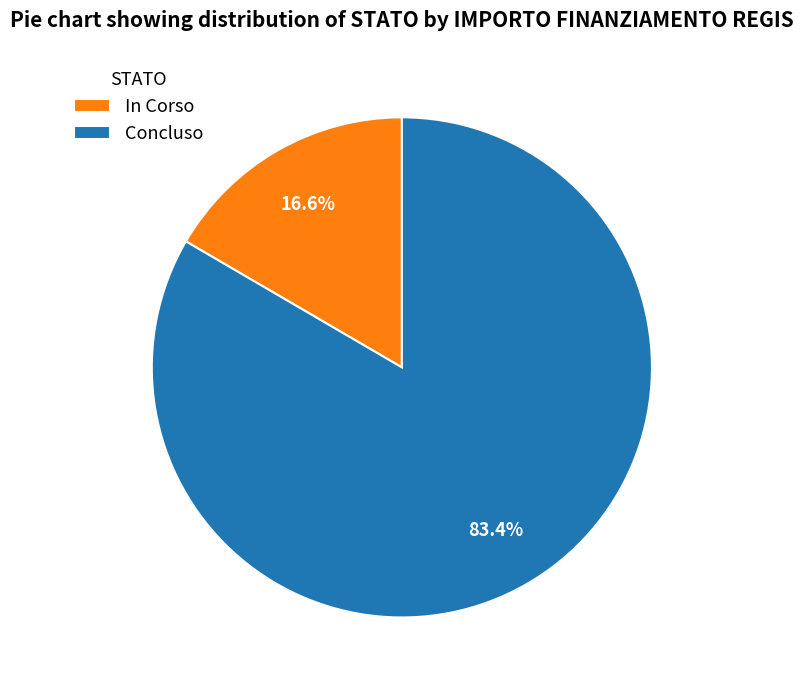

Combined, do Concluso and In Corso account for over 50%?

Yes